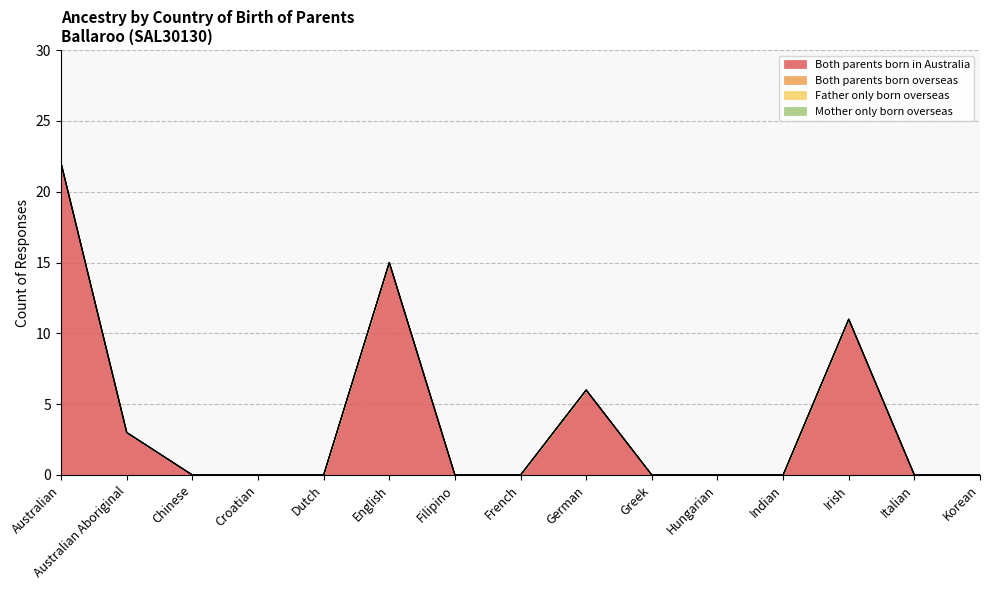

True or false: Both parents born overseas and Father only born overseas cross at least once.

False